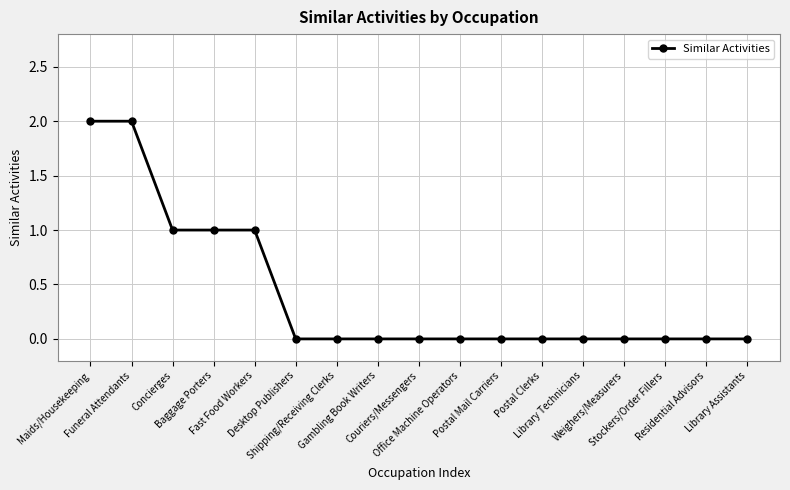

The value at Library Technicians is 0. True or false?

True